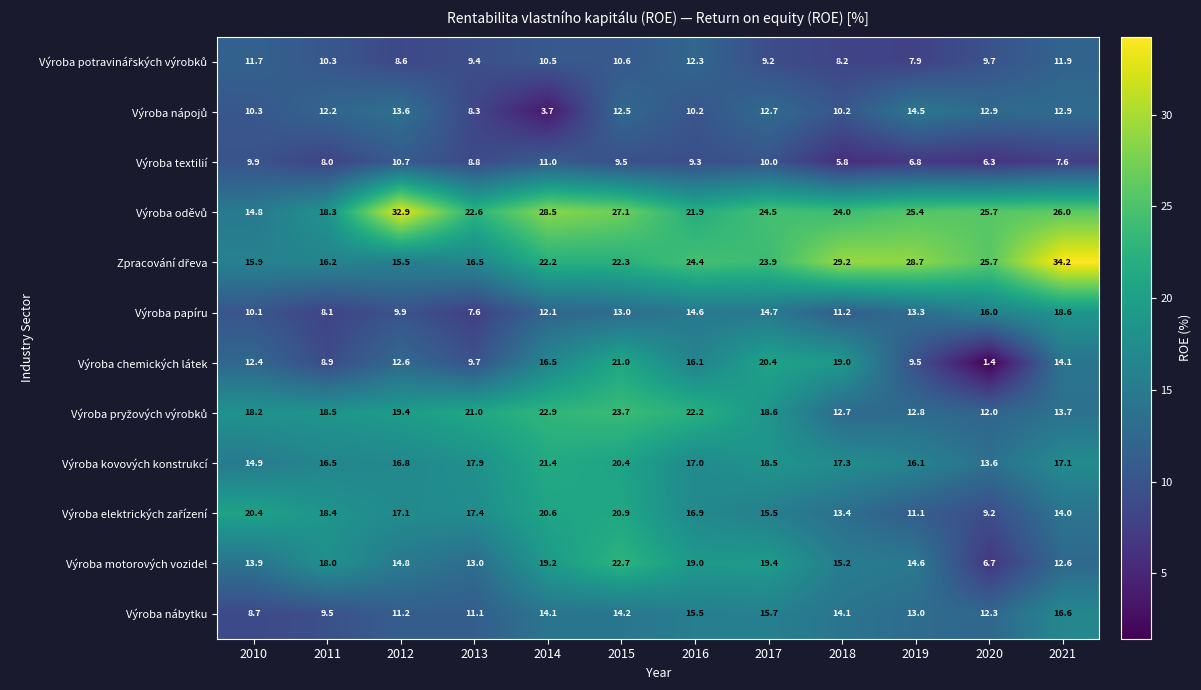

What is the greatest value displayed?

34.2